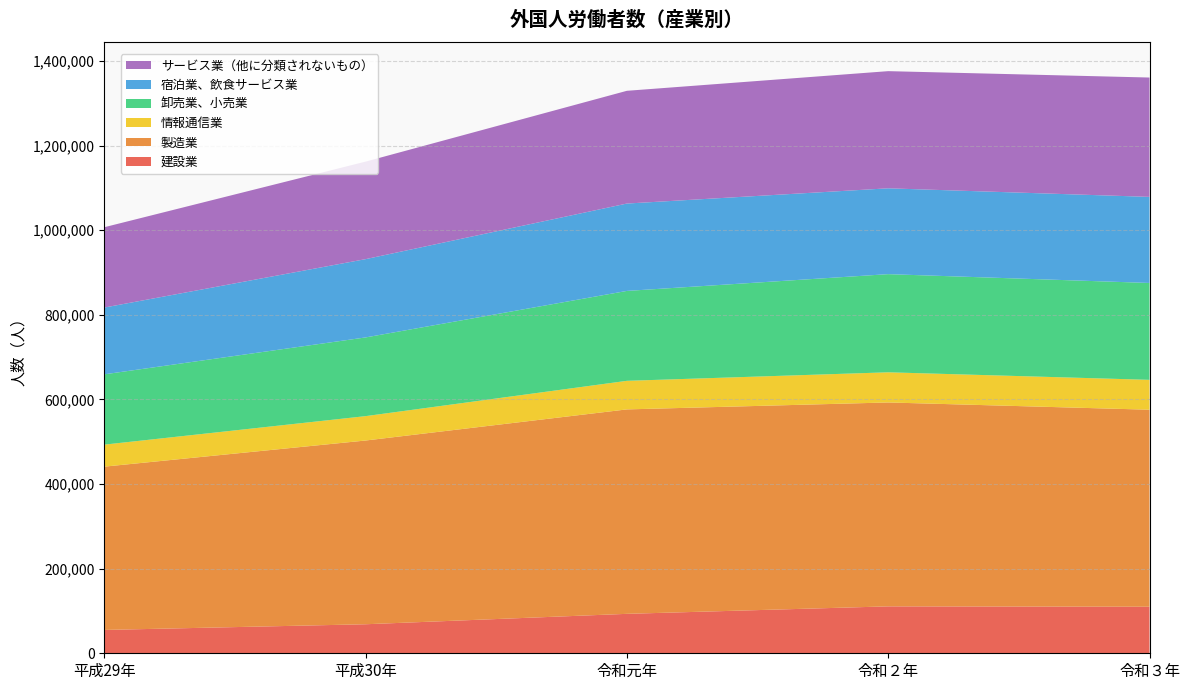

Reading left to right, what are all the values shown in this chart?

建設業: 平成29年=55168	平成30年=68604	令和元年=93214	令和２年=110898	令和３年=110018
製造業: 平成29年=385997	平成30年=434342	令和元年=483278	令和２年=482002	令和３年=465729
情報通信業: 平成29年=52038	平成30年=57620	令和元年=67540	令和２年=71284	令和３年=70608
卸売業、小売業: 平成29年=166182	平成30年=186061	令和元年=212528	令和２年=232014	令和３年=228998
宿泊業、飲食サービス業: 平成29年=157866	平成30年=185050	令和元年=206544	令和２年=202913	令和３年=203492
サービス業（他に分類されないもの）: 平成29年=189858	平成30年=230510	令和元年=266503	令和２年=276951	令和３年=282127